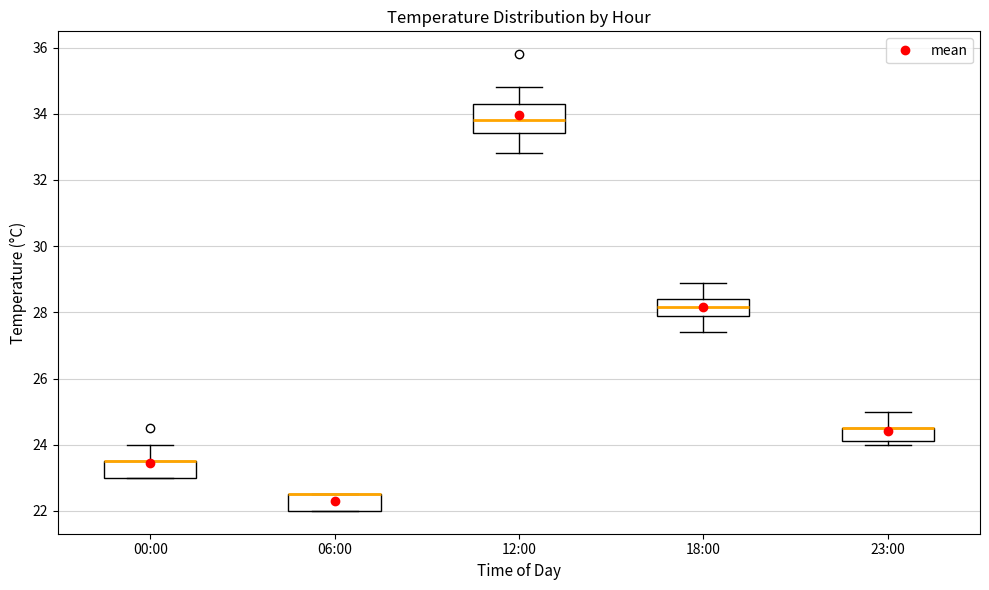

Reading left to right, transcribe this box plot: for each box, give where its median line is, the range the box spans, and where its two whiskers end, as read against the y-axis. The values are not printed on the chart, so give them approximately, as read against the axis.

00:00: median 23.6 (drawn on the box's upper edge), box 23.0 to 23.6, whiskers 23.0 to 24.0
06:00: median 22.6 (drawn on the box's upper edge), box 22.0 to 22.6, whiskers 22.0 to 22.6
12:00: median 33.8, box 33.4 to 34.4, whiskers 32.8 to 34.8
18:00: median 28.2, box 28.0 to 28.4, whiskers 27.4 to 29.0
23:00: median 24.6 (drawn on the box's upper edge), box 24.2 to 24.6, whiskers 24.0 to 25.0